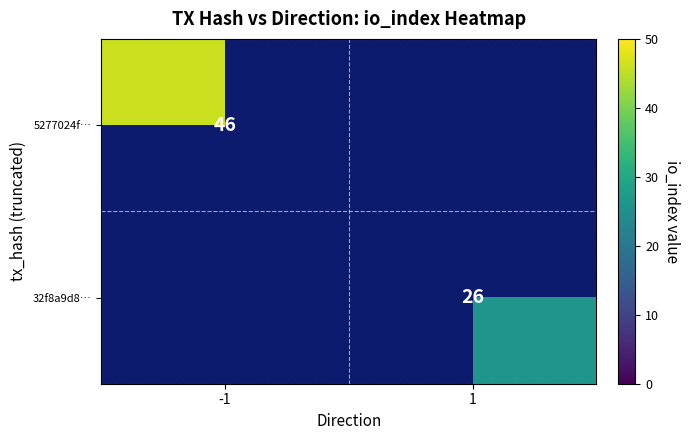

Is it true that 5277024f… equals 46 at -1?

True